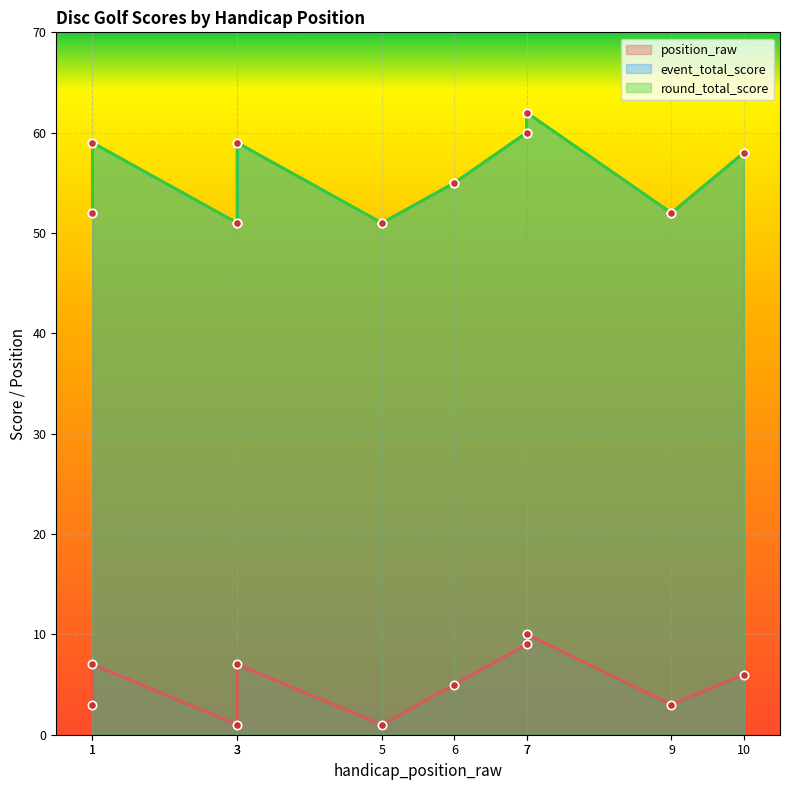

Which category has the highest value in the position_raw series?

7